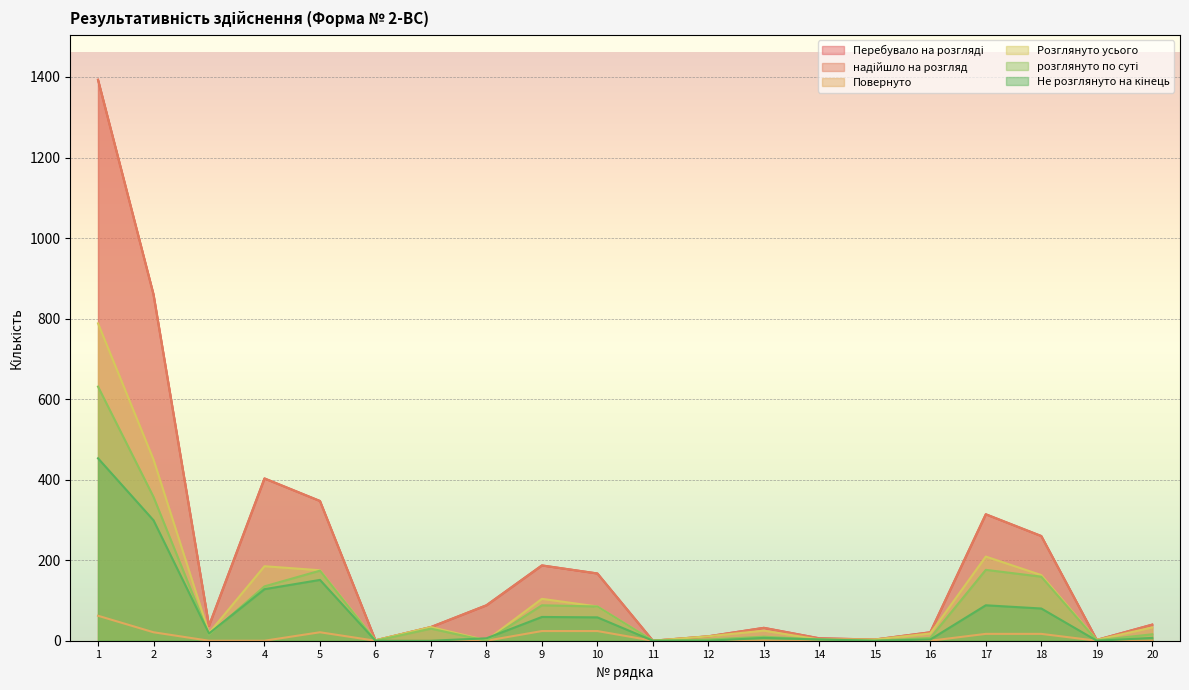

True or false: Розглянуто усього and Перебувало на розгляді cross at least once.

False